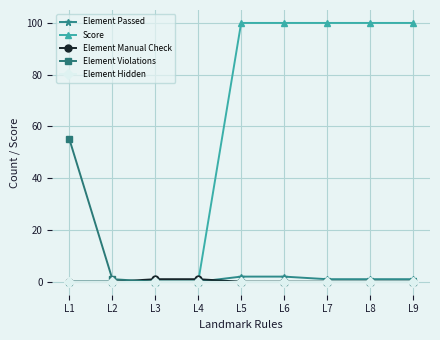

At which label does Element Passed first exceed 1?

L5